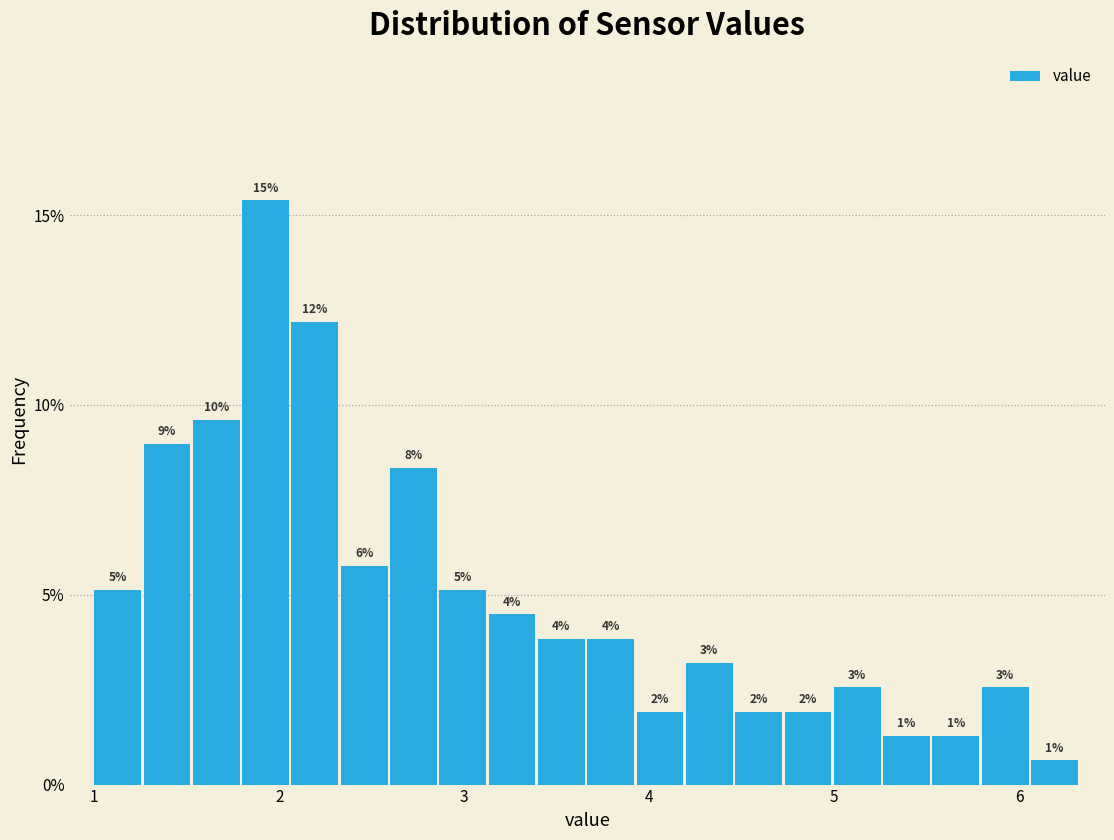

Read against the x-axis, roughly where is the centre of the tallest bar?

1.9